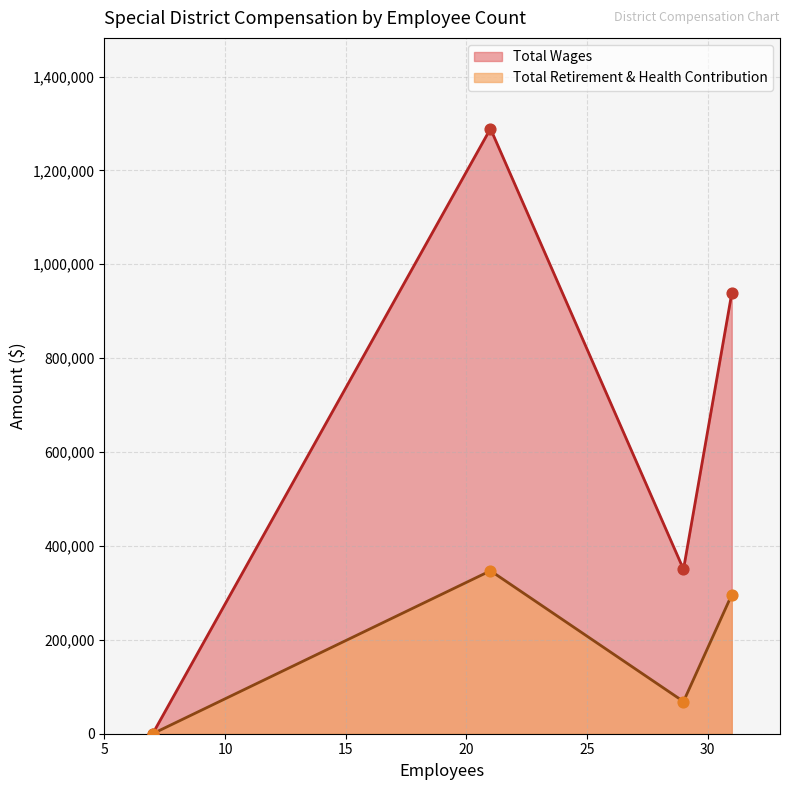

At which category is the sum across all series the highest?

21